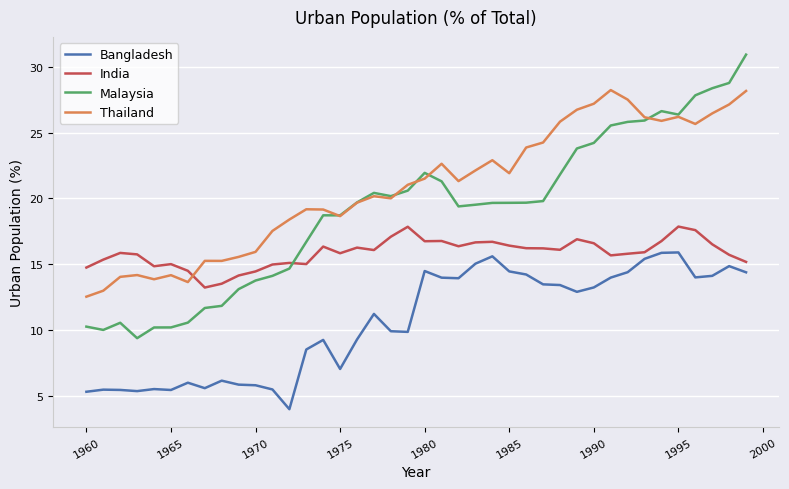

Rank the series by their average value, from highest to lowest.

Thailand, Malaysia, India, Bangladesh